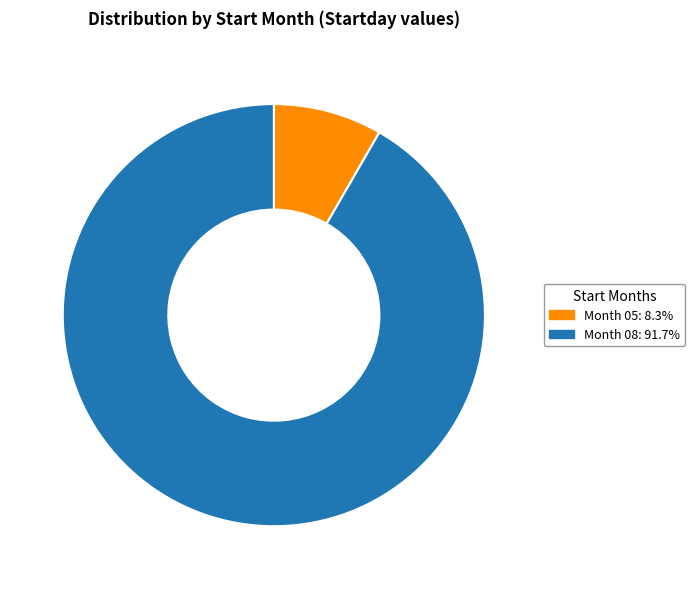

How many slices are in this pie chart?

2